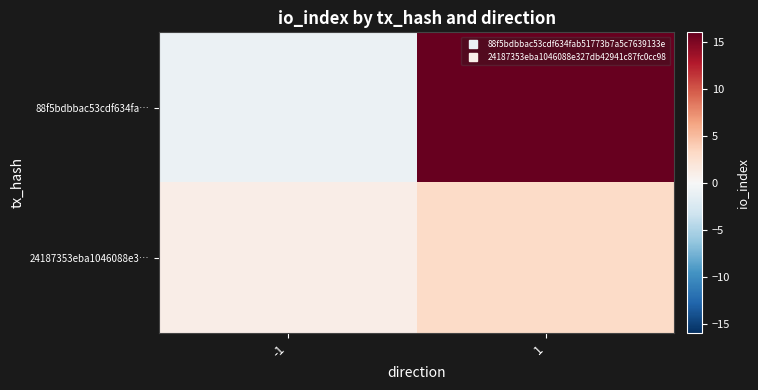

What is the spread (max minus min) of values at 1?

13